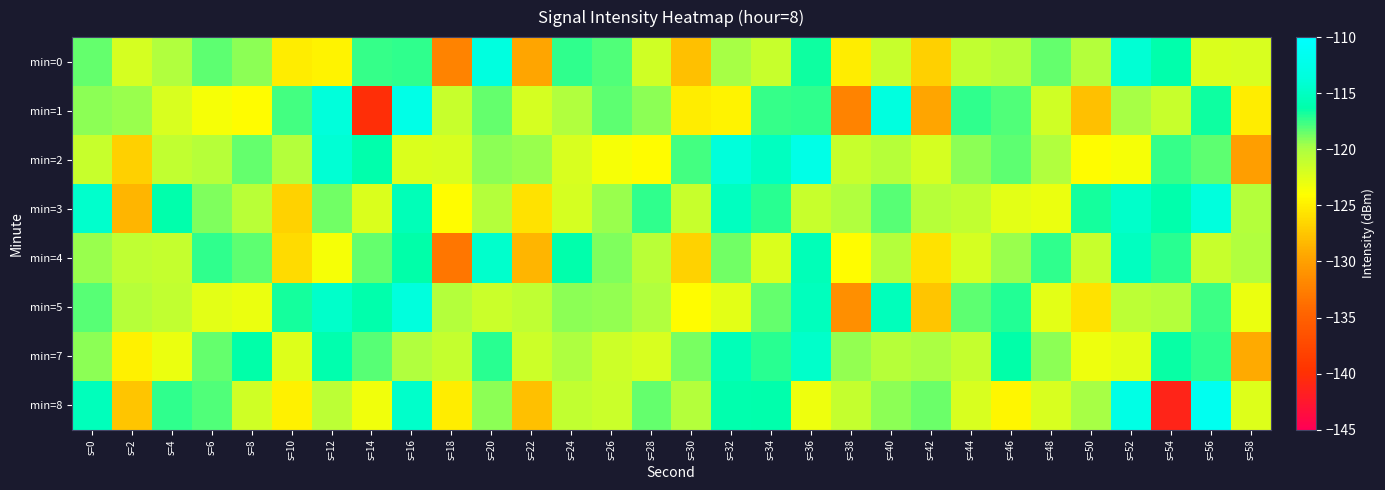

At which category does the chart reach its peak across all series?

s=56